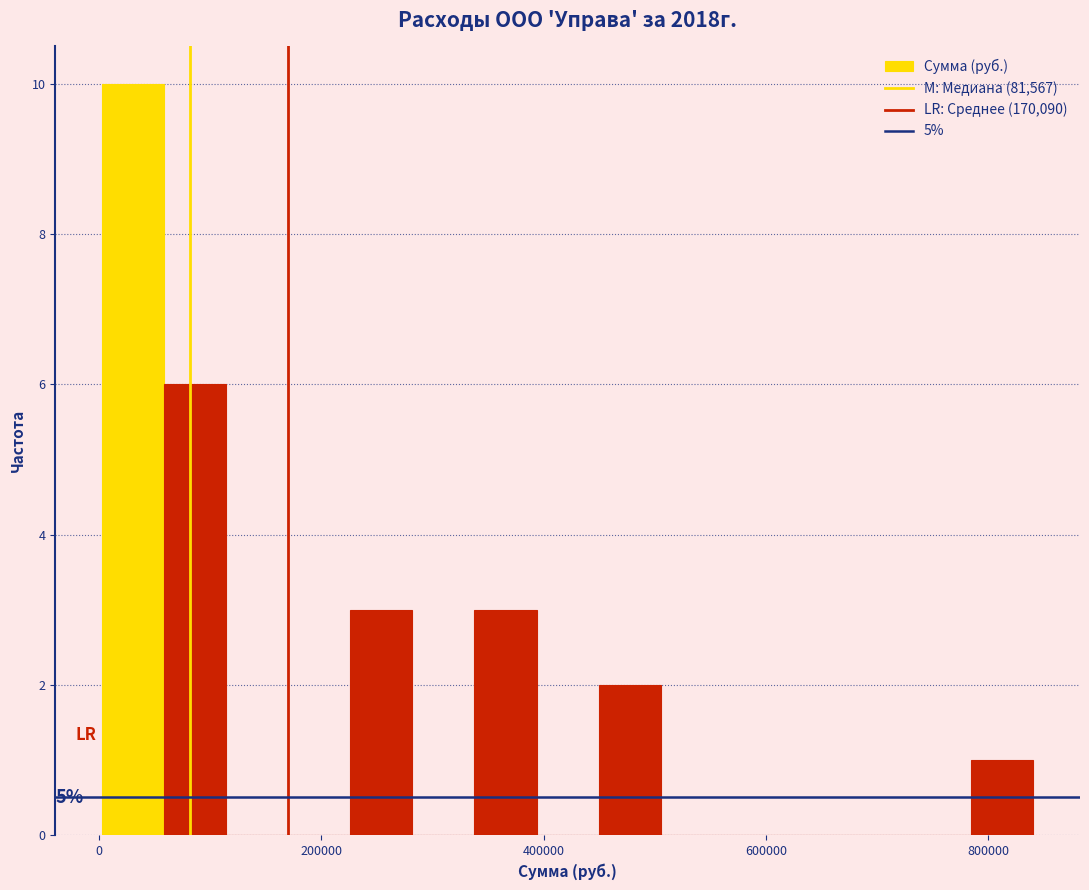

Read against the x-axis, roughly where is the centre of the tallest bar?

40000